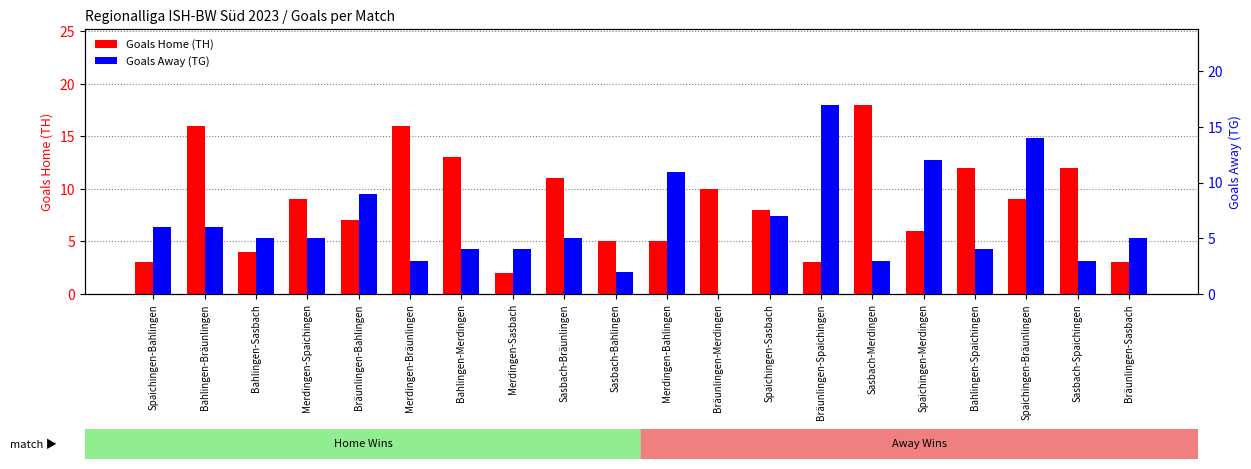

Rank the series at Bahlingen-Bräunlingen from lowest to highest value.

Goals Away (TG), Goals Home (TH)